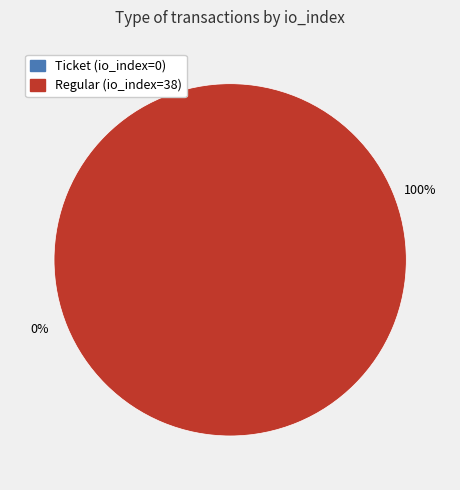

Is the sum of Regular (io_index=38) and Ticket (io_index=0) greater than half?

Yes